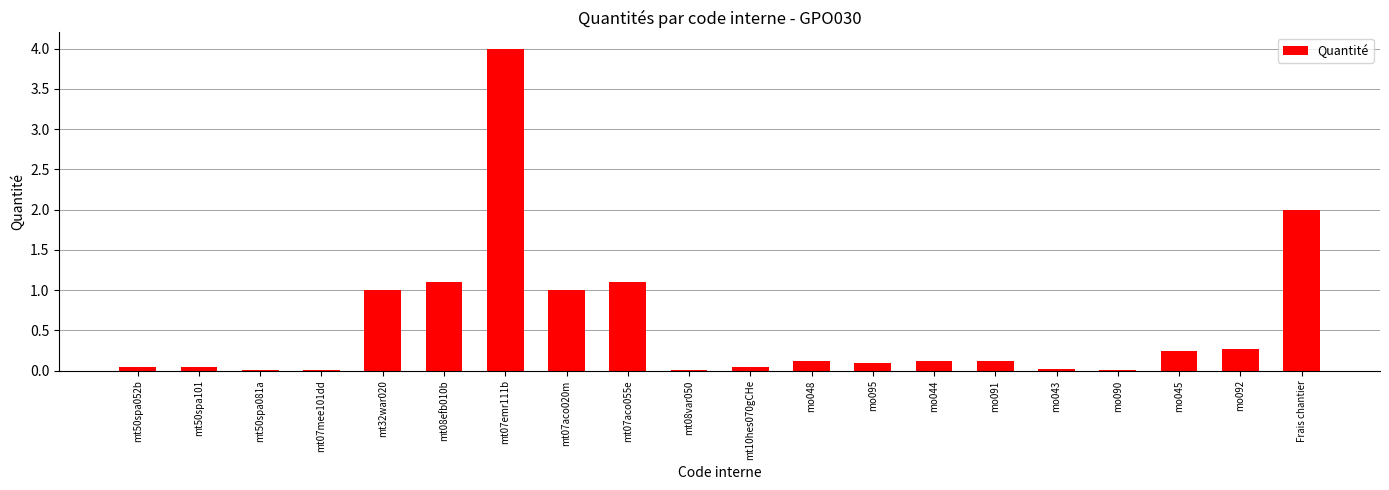

What is the average value?

0.6